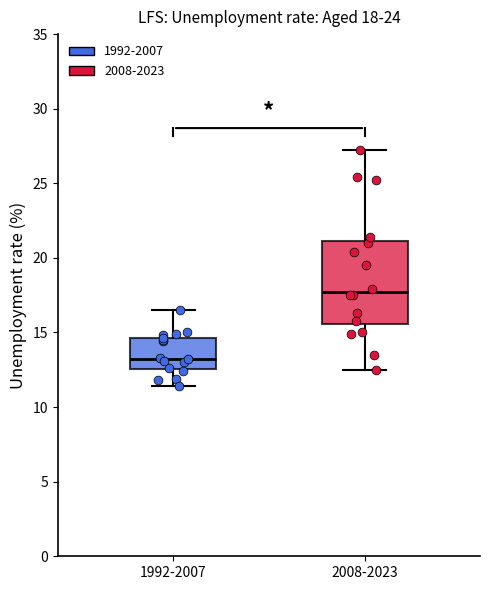

Which box's median line is the highest?

2008-2023